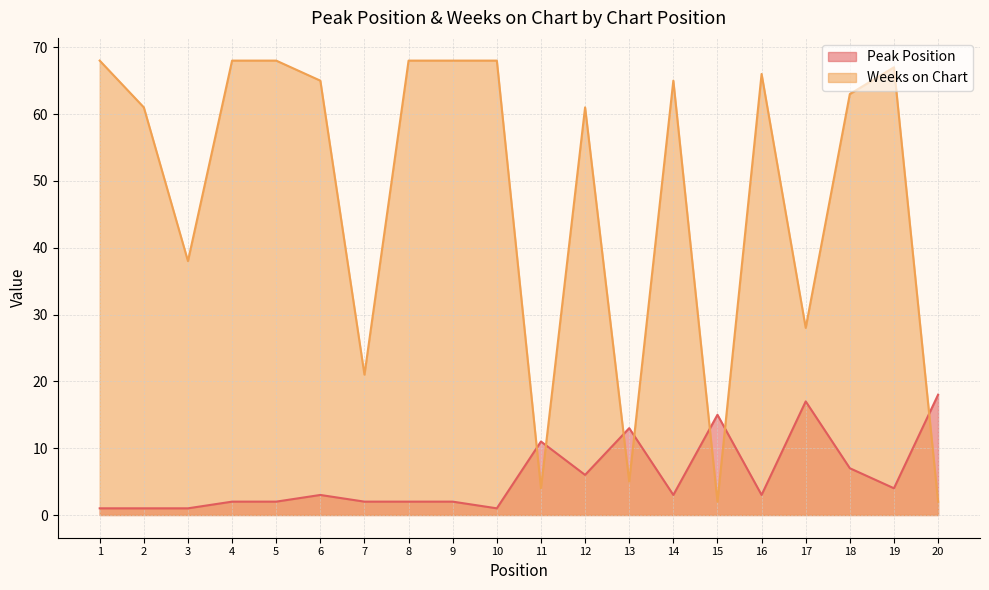

Read the Weeks on Chart value at 9, to the nearest 10.

70